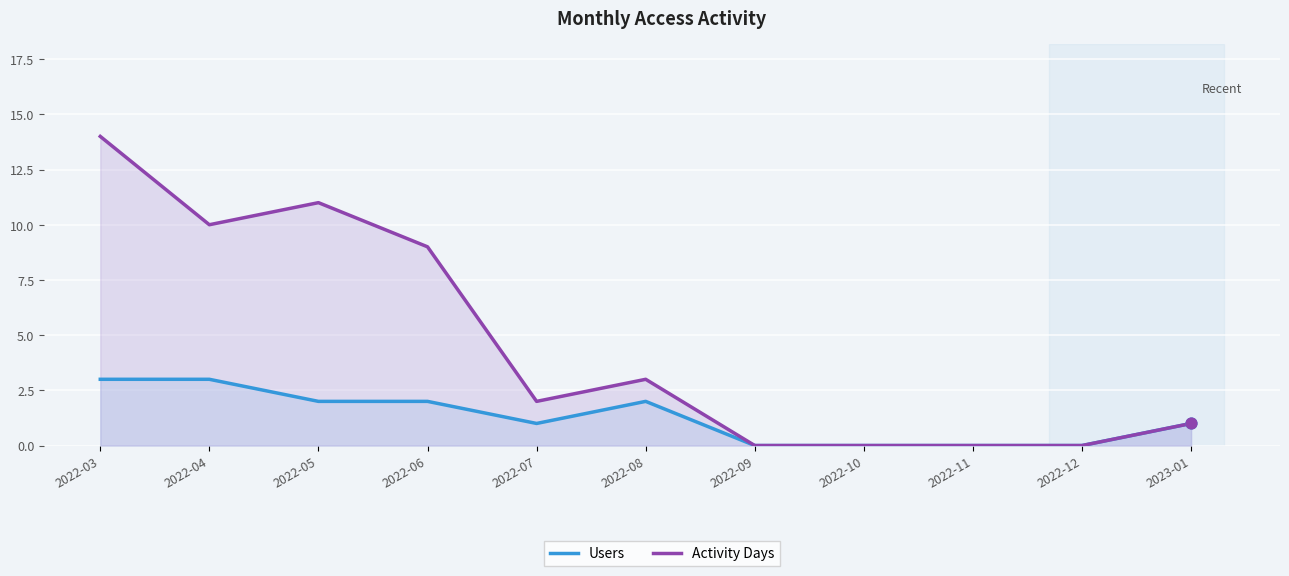

Is the value of Activity Days at 2022-03 greater than the value of Users at 2022-07?

Yes